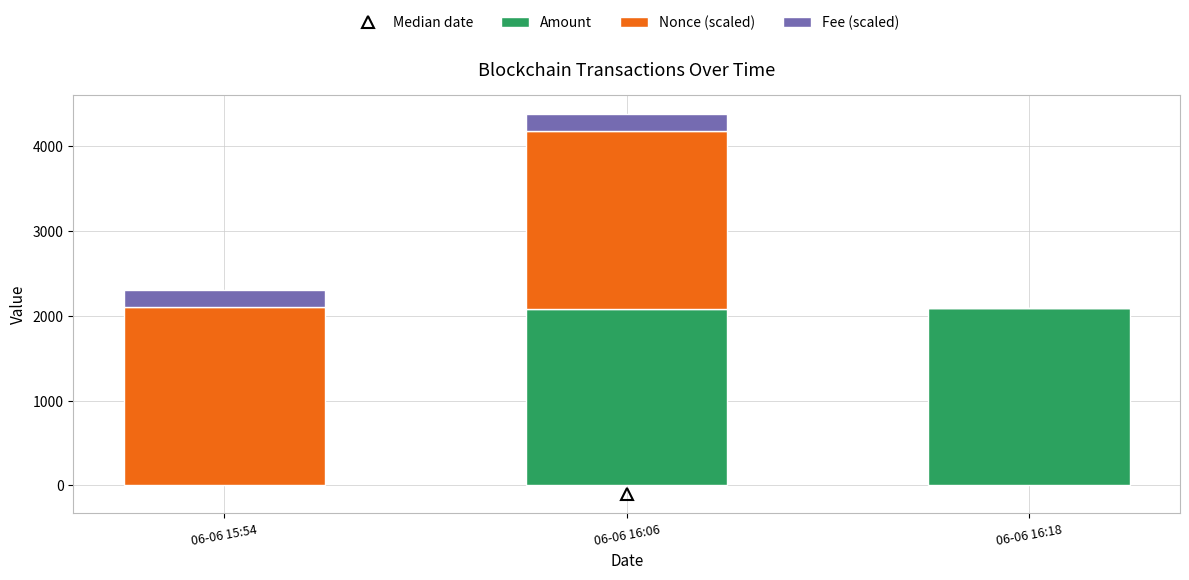

What is the sum of all Amount values?

4181.9